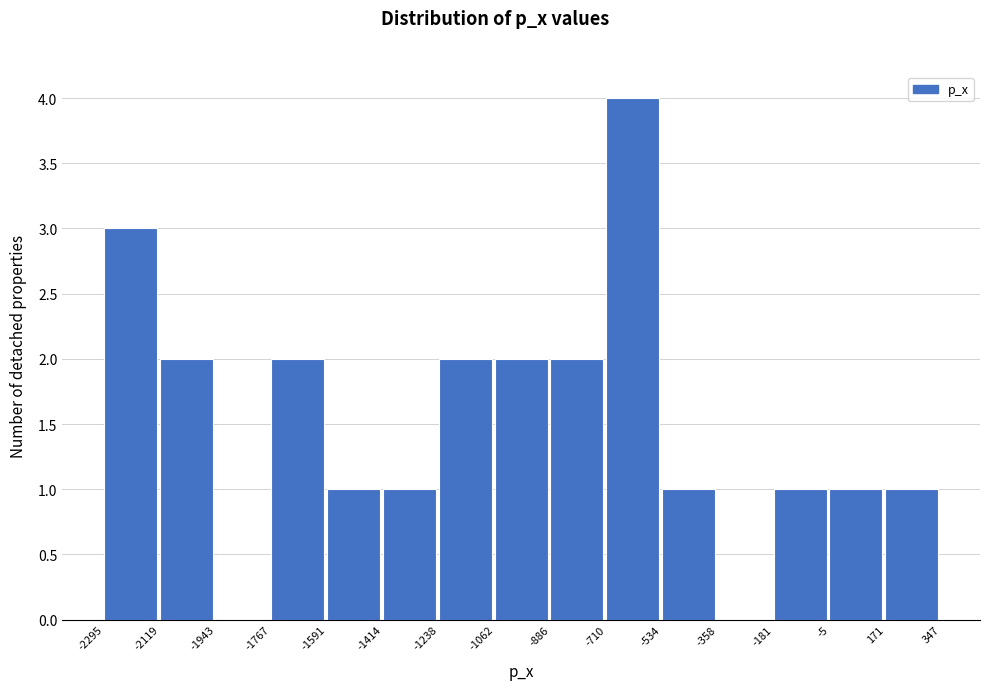

Reading left to right, list every bar in this chart as the range it spans on the x-axis followed by its height. The values are not printed on the chart, so give them approximately, as read against the axis.

-2295 to -2119: 3
-2119 to -1943: 2
-1943 to -1767: 0
-1767 to -1591: 2
-1591 to -1414: 1
-1414 to -1238: 1
-1238 to -1062: 2
-1062 to -886: 2
-886 to -710: 2
-710 to -534: 4
-534 to -358: 1
-358 to -181: 0
-181 to -5: 1
-5 to 171: 1
171 to 347: 1